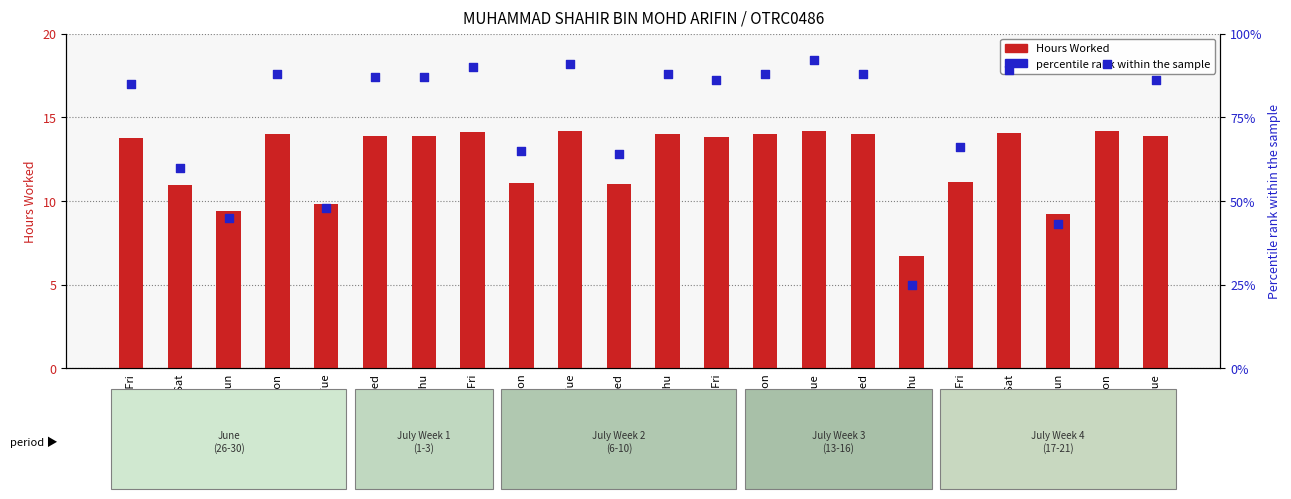

At which category is the sum across all series the highest?

14-Tue